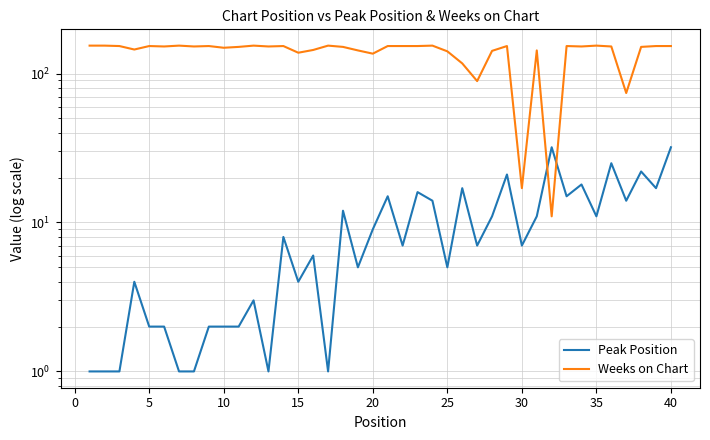

What is the value of the Weeks on Chart point at the 4th from the left?

145